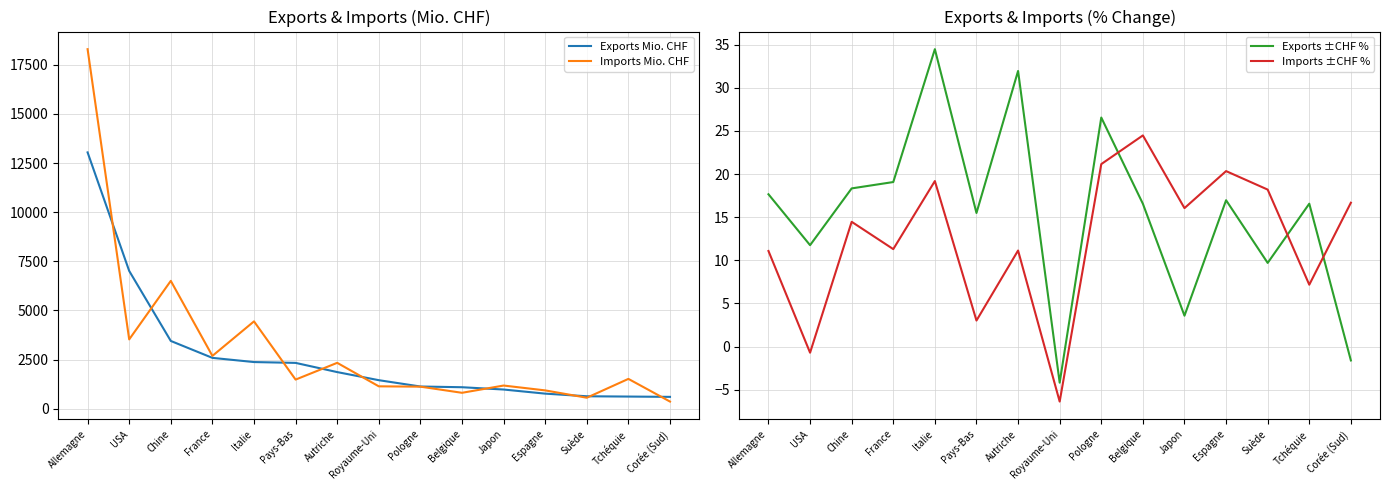

Rank the series at Royaume-Uni from highest to lowest value.

Exports Mio. CHF, Imports Mio. CHF, Exports ±CHF %, Imports ±CHF %